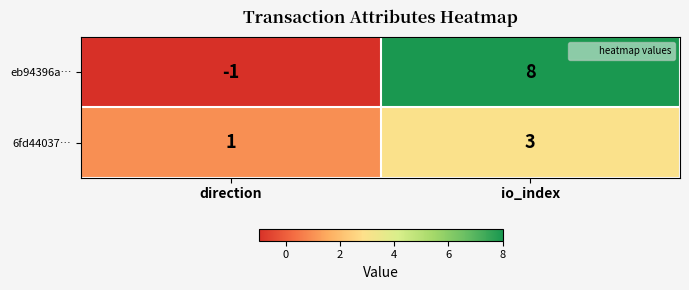

Which series changed the most between direction and io_index?

eb94396a…